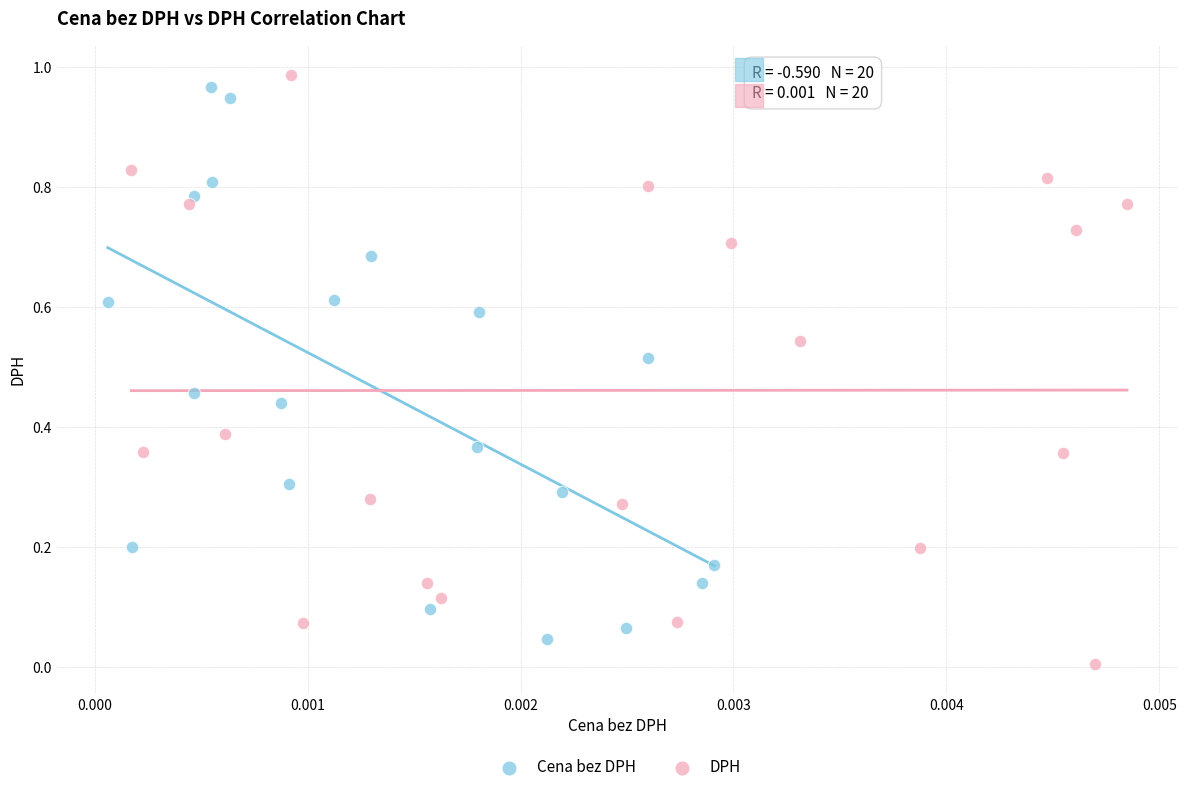

Which series reaches the maximum Y coordinate?

DPH